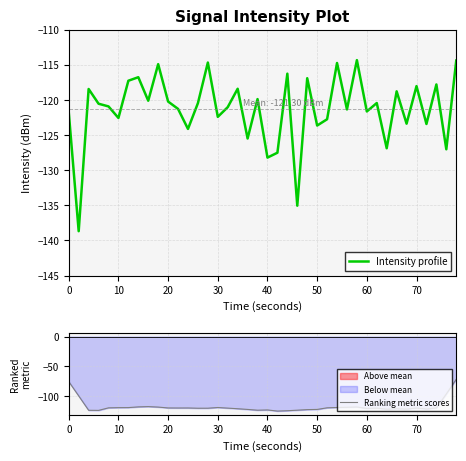

List the series in order of their peak value, highest first.

Ranking metric scores, Intensity profile